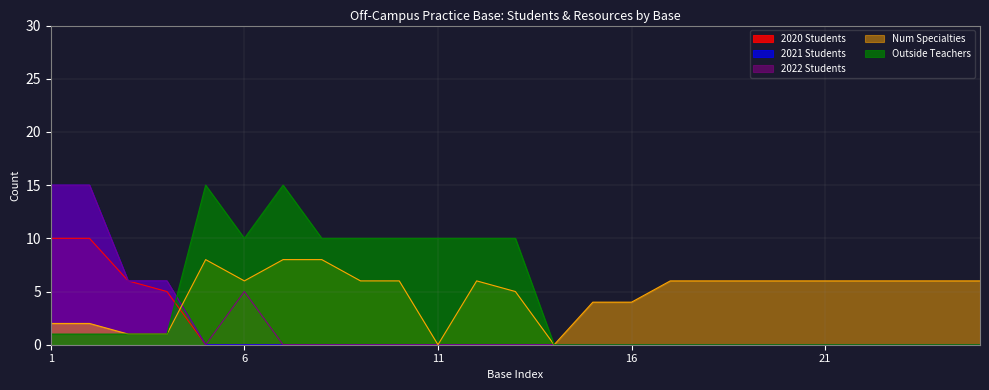

What are all the series names shown in the legend?

2020 Students, 2021 Students, 2022 Students, Num Specialties, Outside Teachers